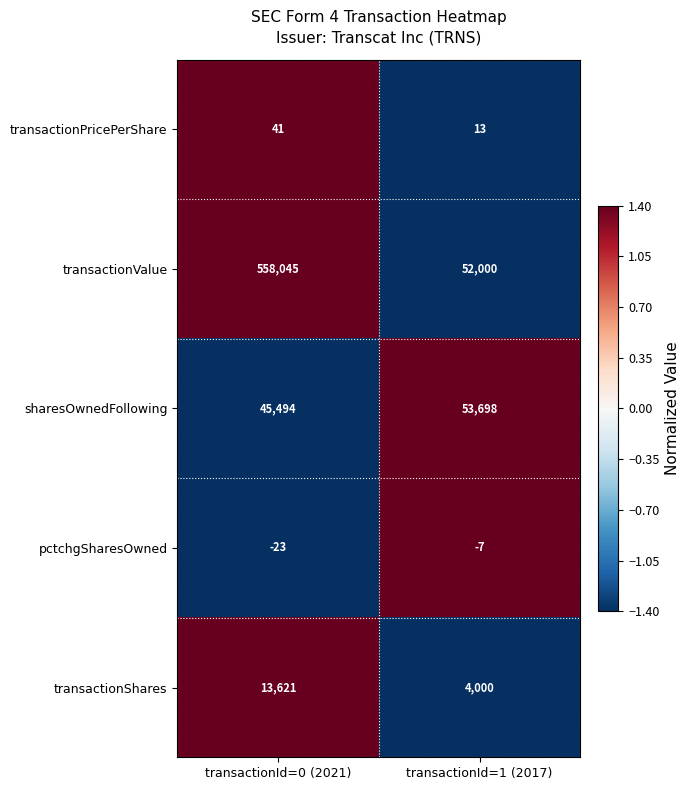

What is the approximate value of transactionShares at transactionId=0 (2021), to the nearest 100?

13600